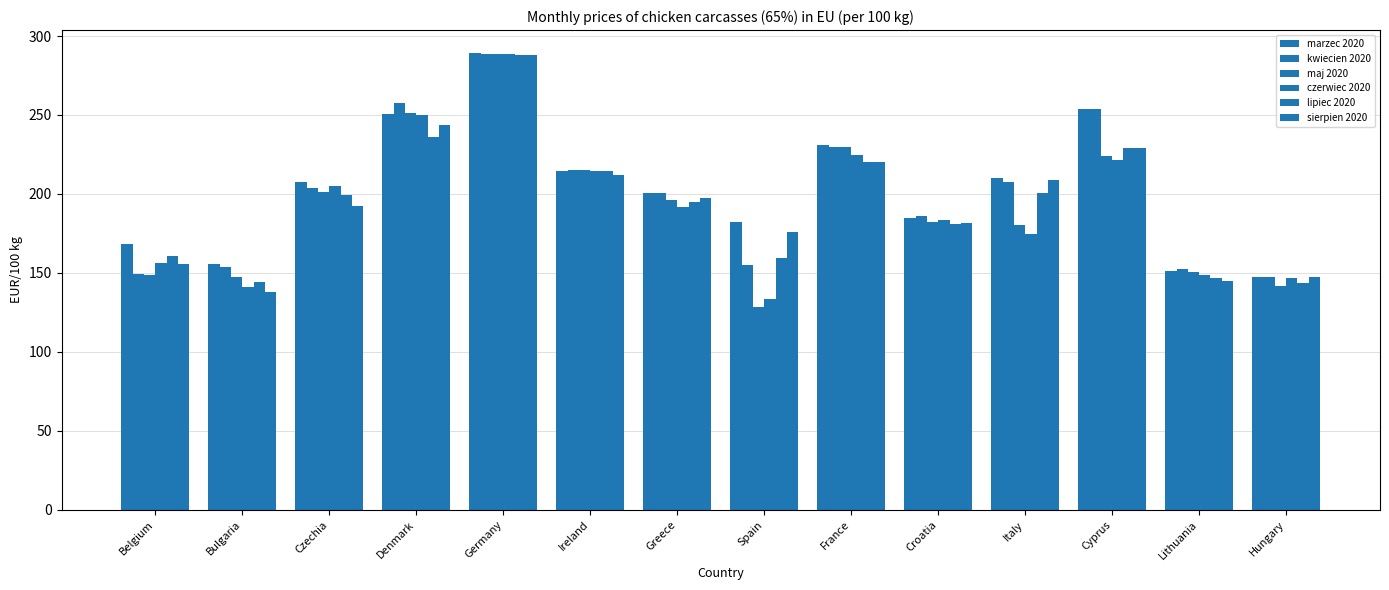

What is the total value across all series at Ireland?

1285.9